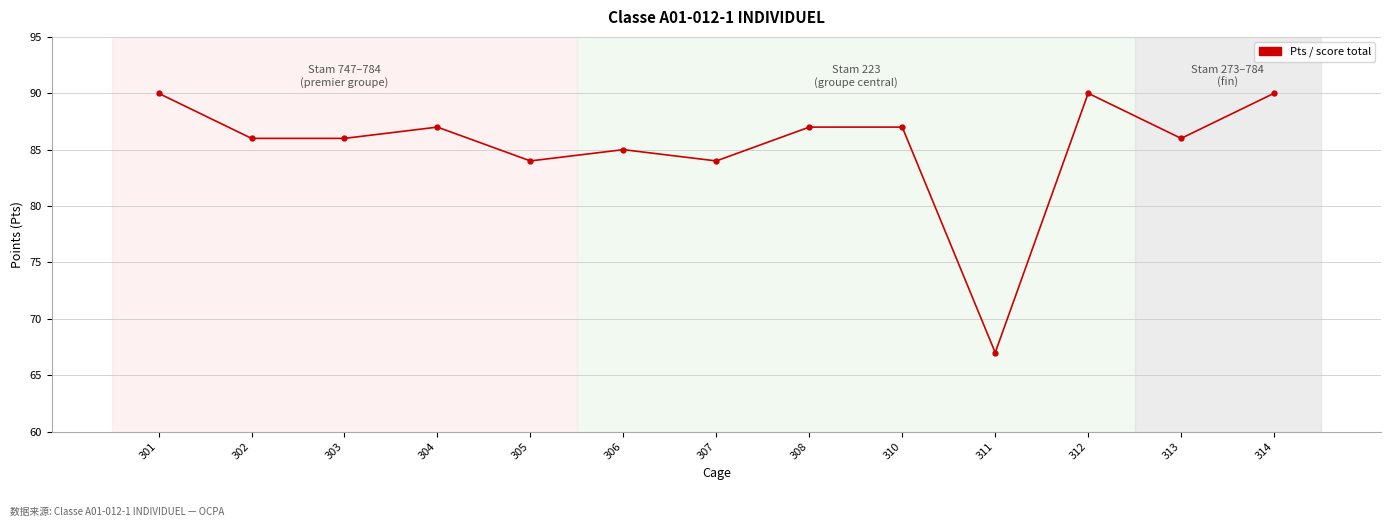

What is the average value?

85